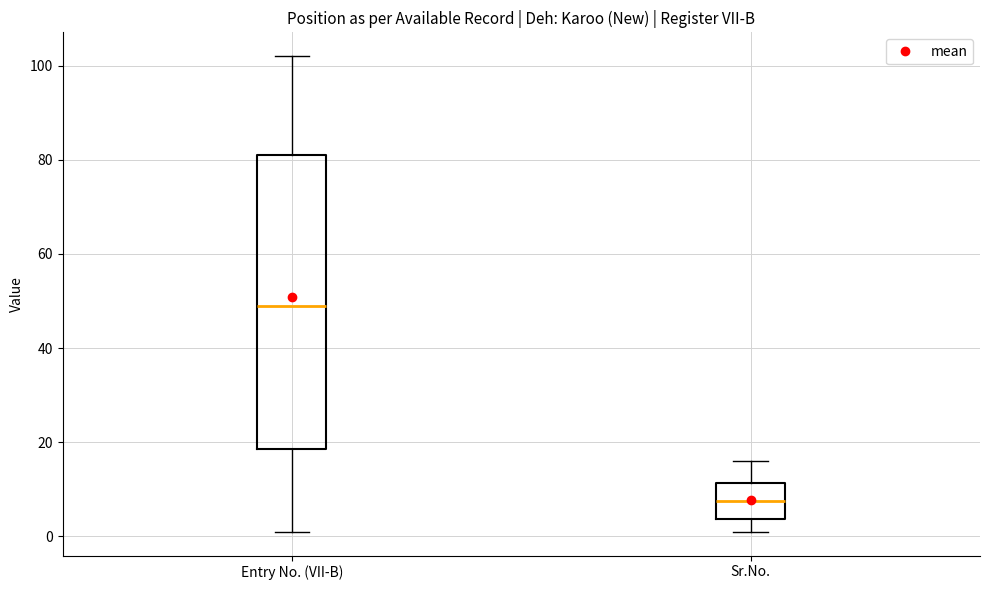

Reading left to right, transcribe this box plot: for each box, give where its median line is, the range the box spans, and where its two whiskers end, as read against the y-axis. The values are not printed on the chart, so give them approximately, as read against the axis.

Entry No. (VII-B): median 50, box 18 to 82, whiskers 2 to 102
Sr.No.: median 8, box 4 to 12, whiskers 2 to 16